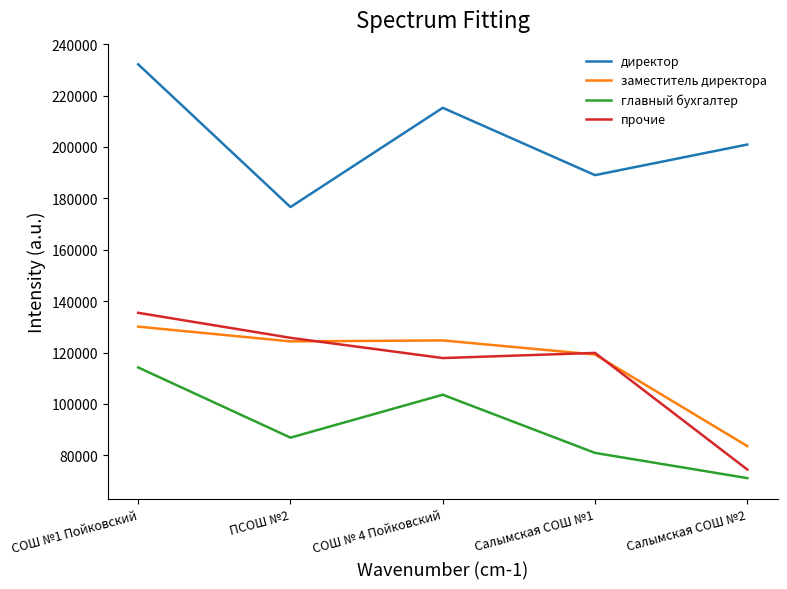

What position from the left is Салымская СОШ №1?

4